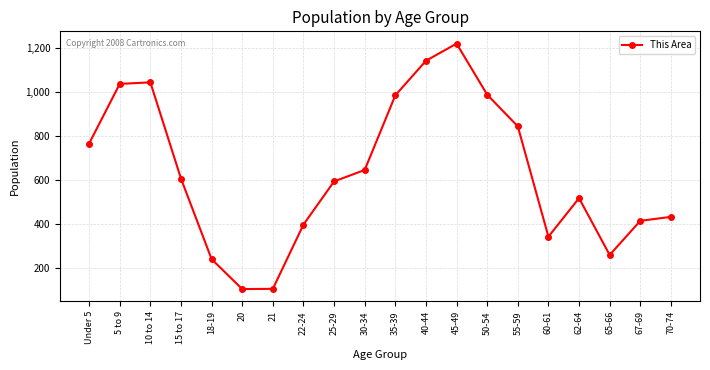

What is the maximum value shown in the chart?

1218